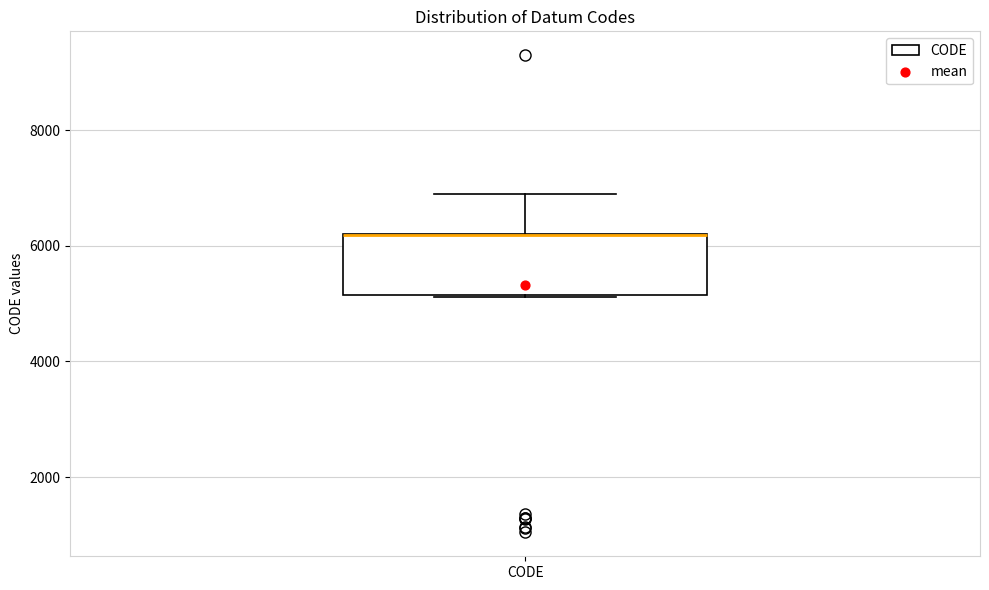

Where is the lower edge of the box for CODE on the y-axis? The values are not printed on the chart, so give them approximately, as read against the axis.

5200